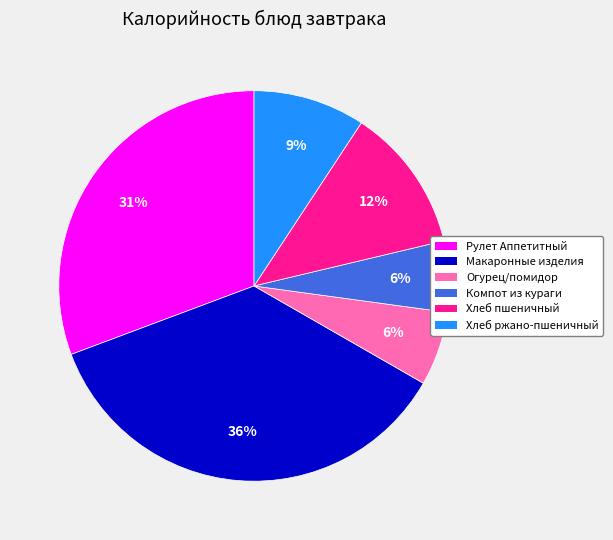

To the nearest percent, what is the combined percentage of Хлеб пшеничный and Хлеб ржано-пшеничный?

21%